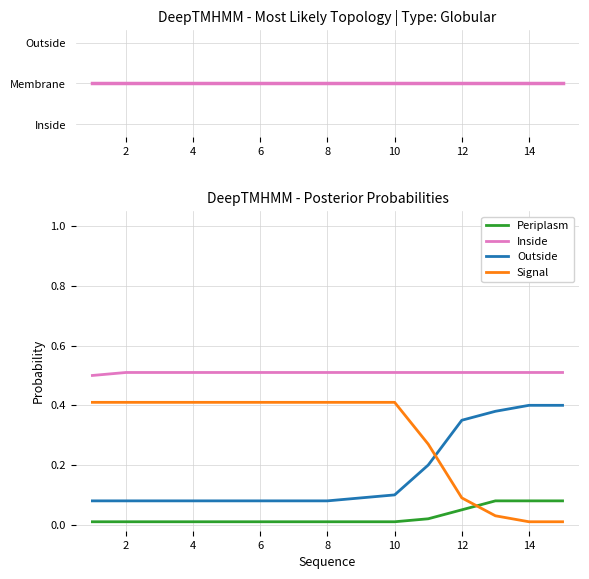

Which series has the largest total across all categories?

Inside